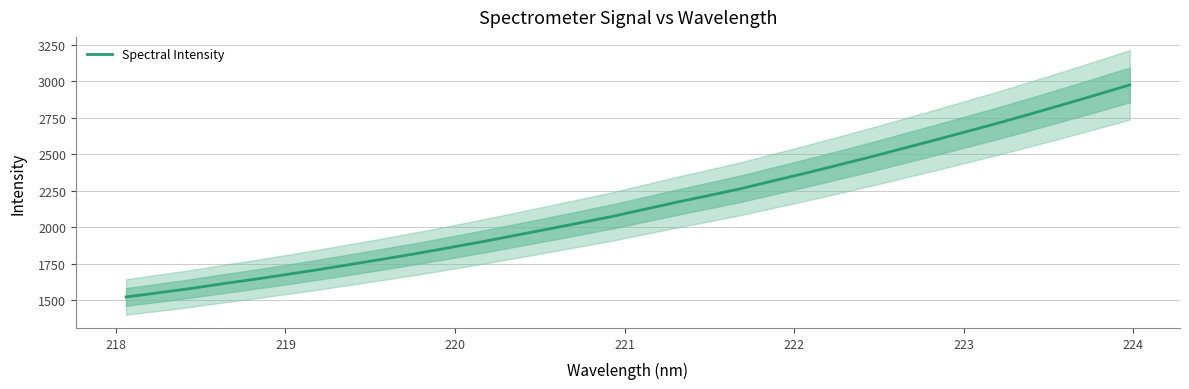

How many lines are shown in the chart?

1